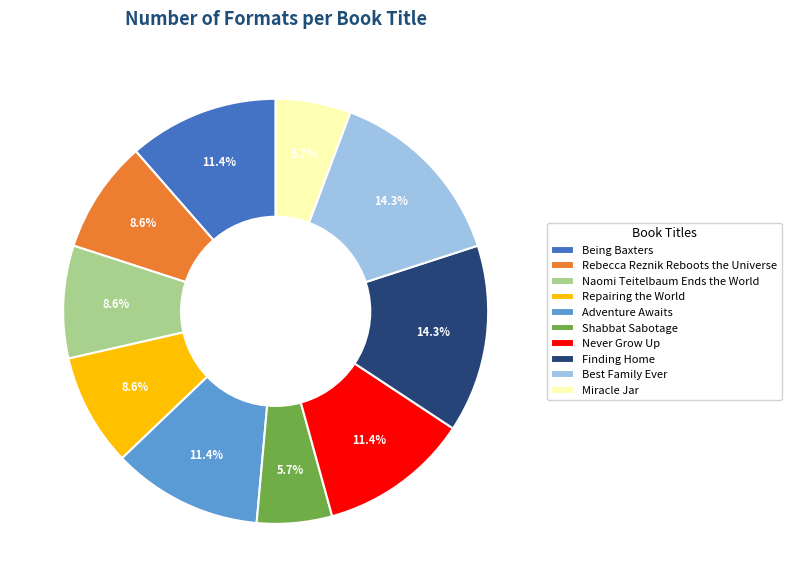

Is there any slice that represents more than half of the pie?

No